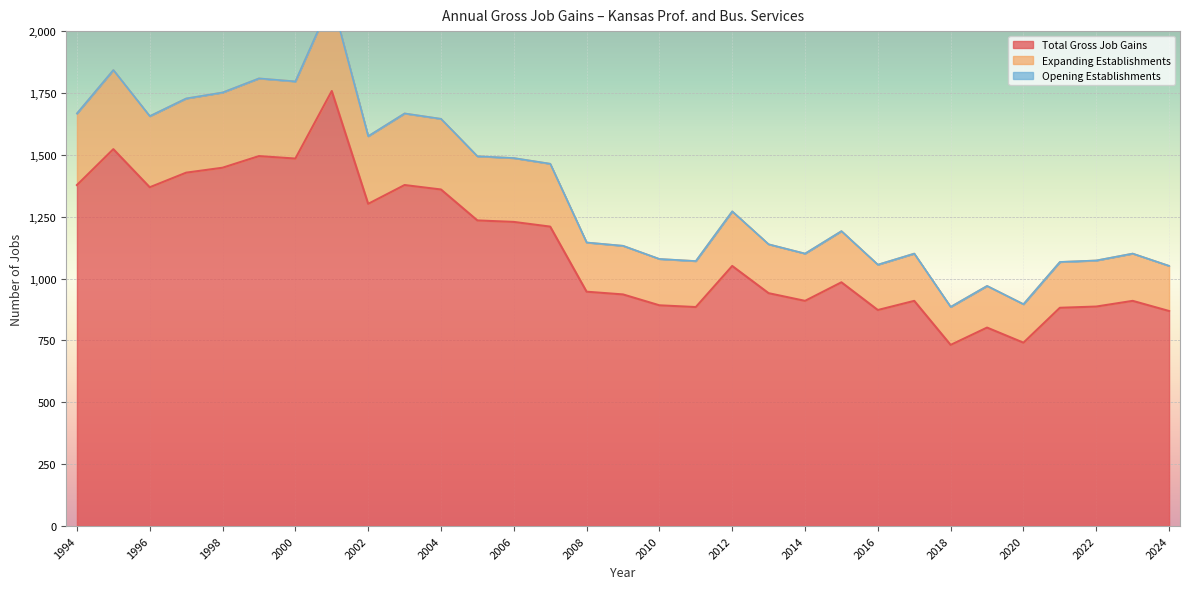

What is the highest value of the Total Gross Job Gains series?

1758